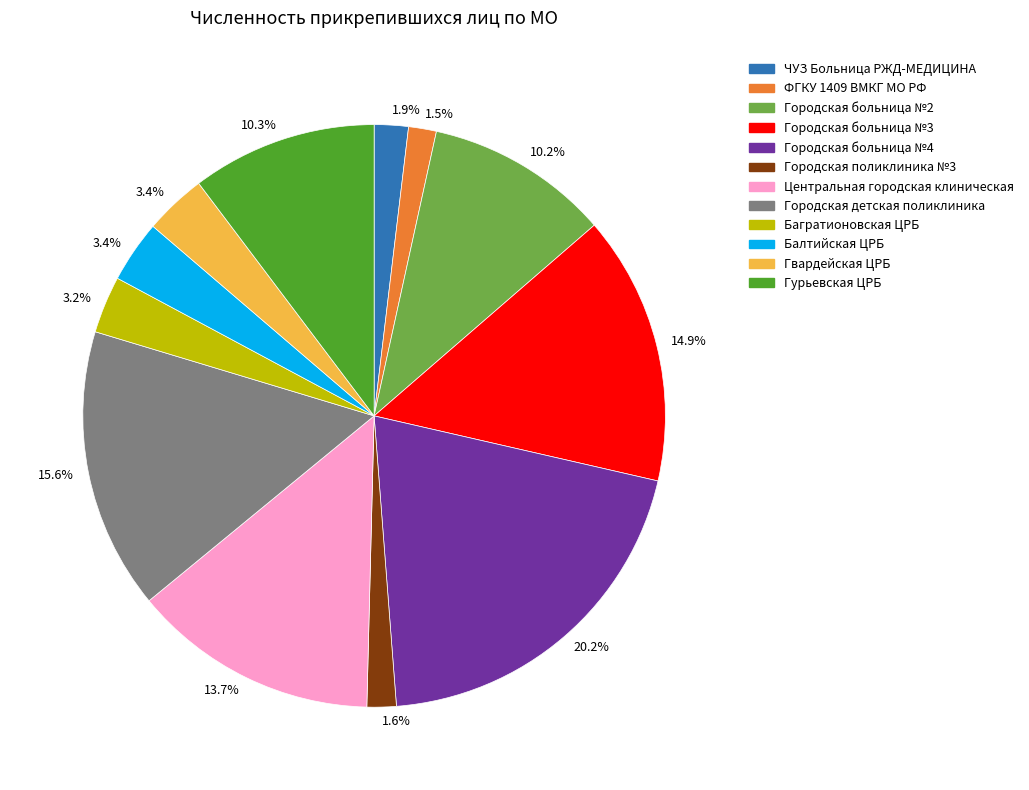

Is there a majority slice in this chart?

No